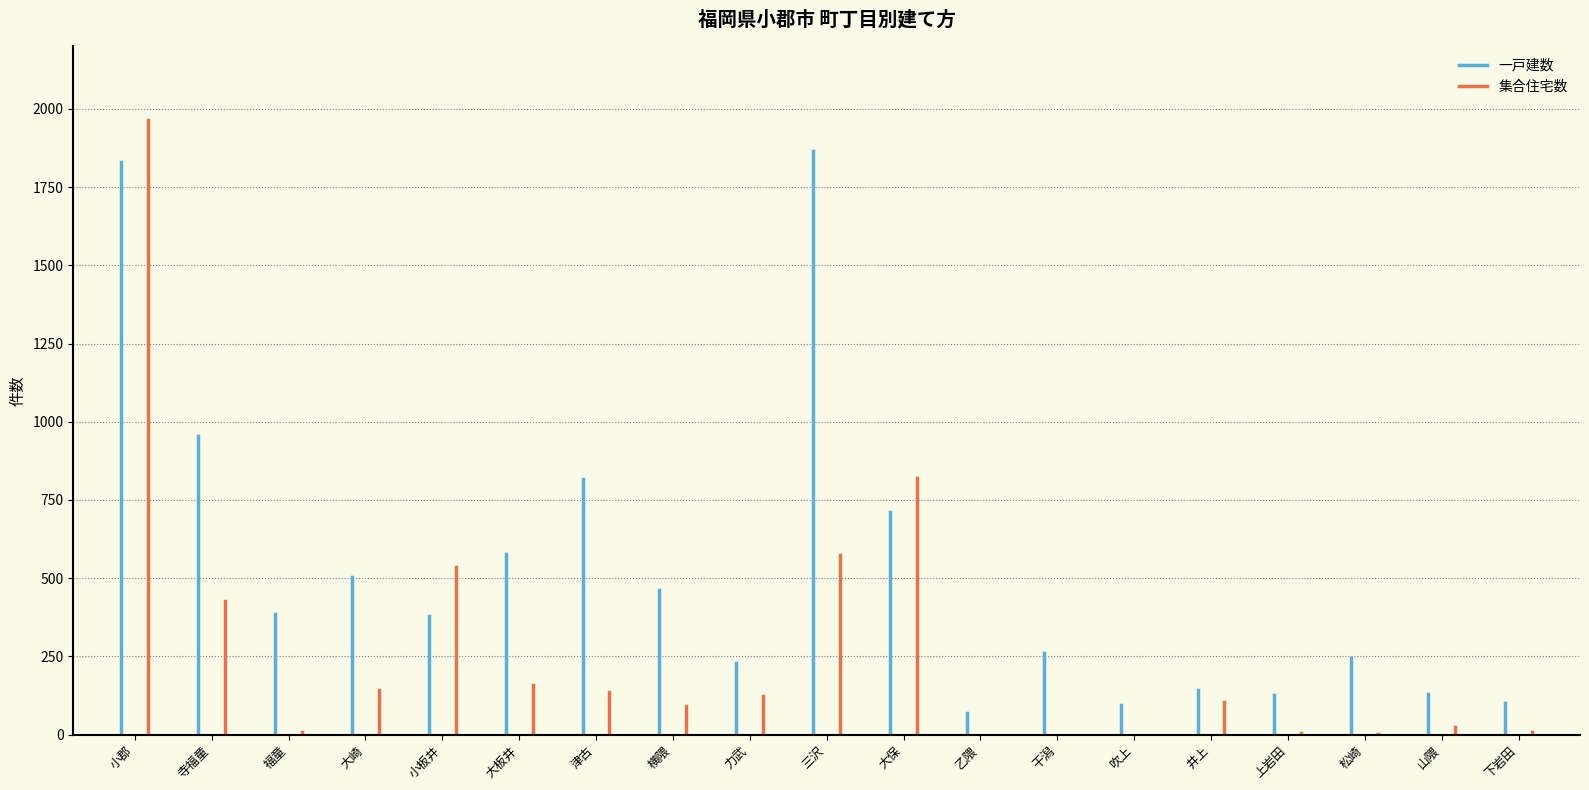

What are all the series names shown in the legend?

一戸建数, 集合住宅数